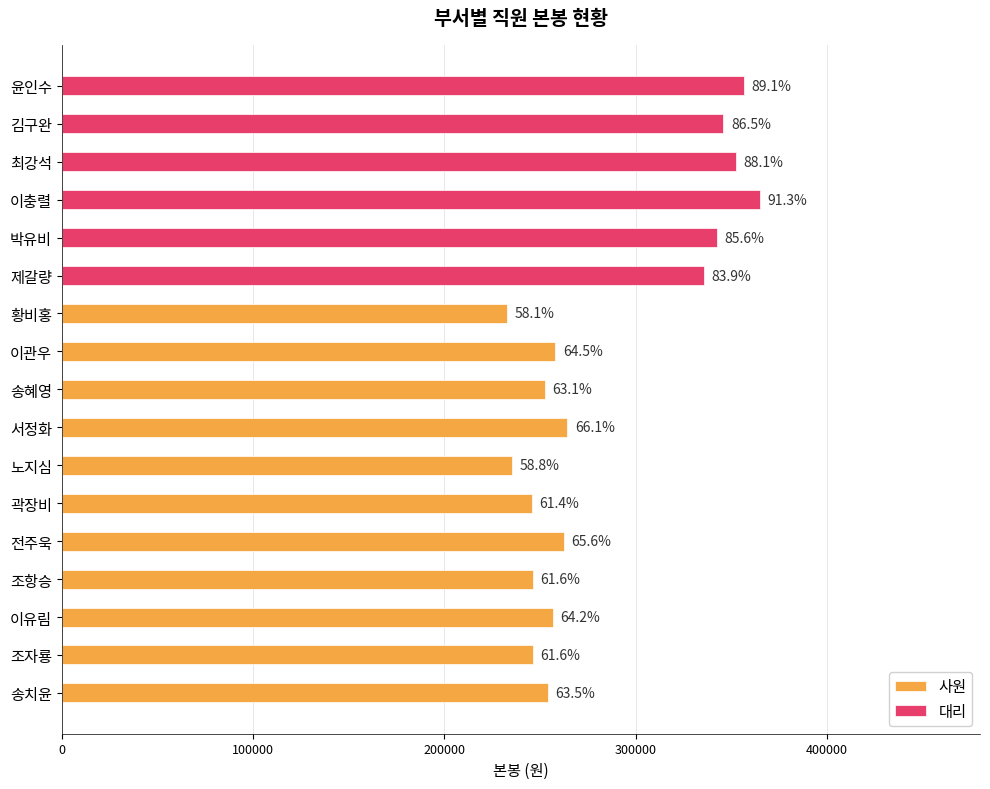

What is the change in value from 조자룡 to 곽장비?

-600